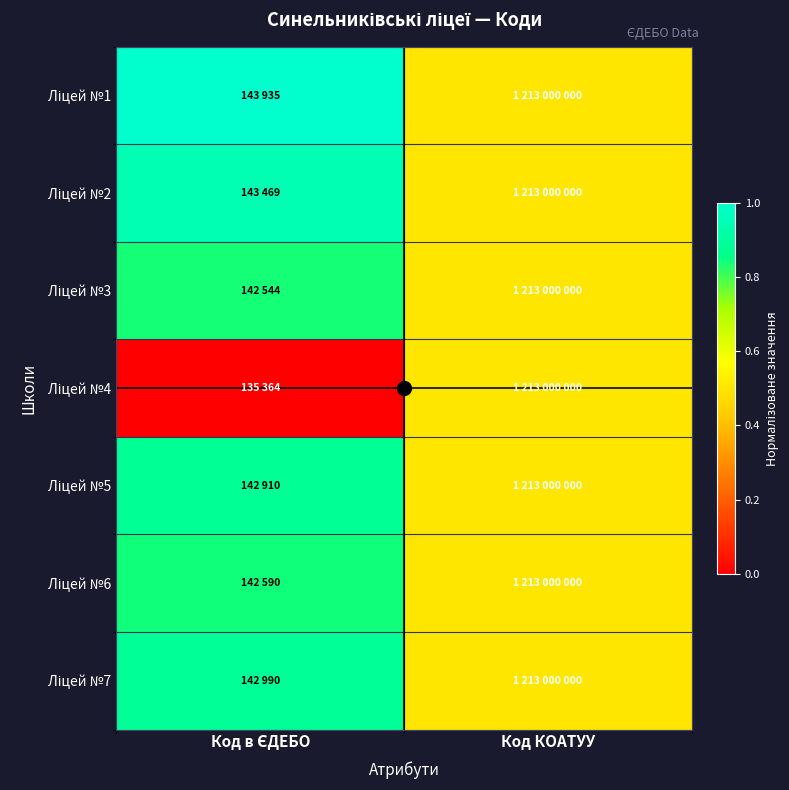

At which category is the sum across all series the highest?

Код в ЄДЕБО